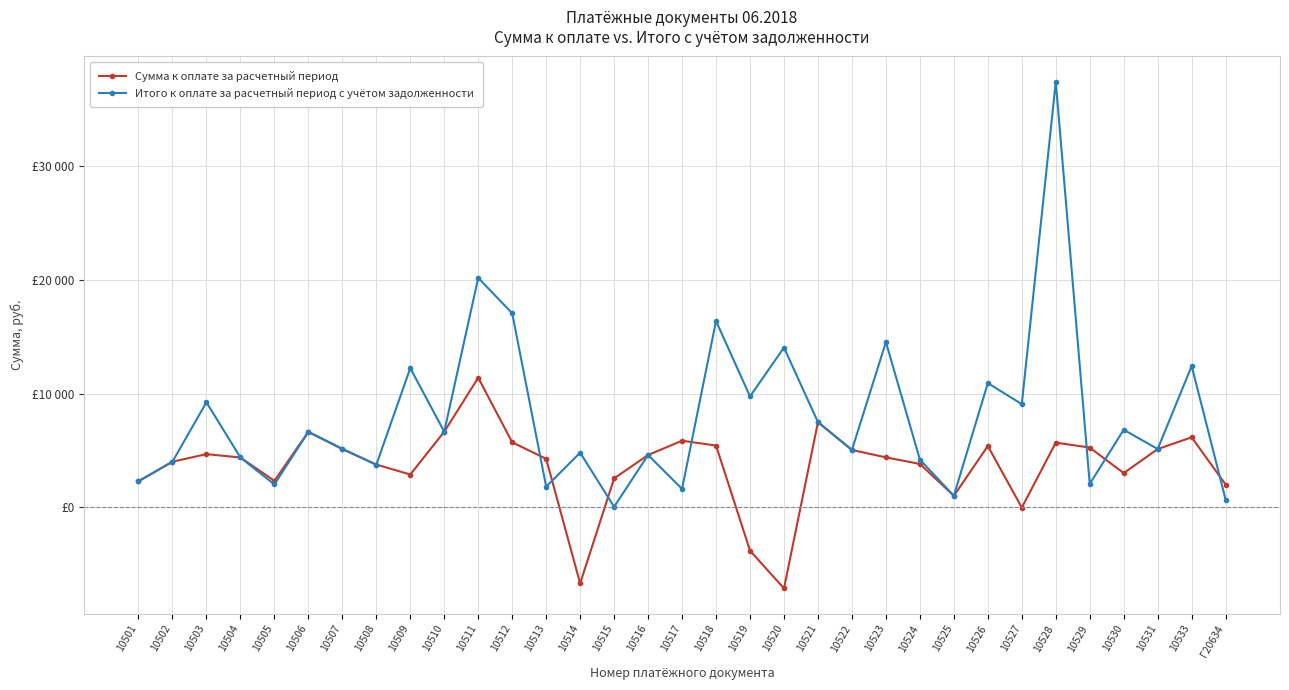

Reading left to right, extract all data points from this chart.

Сумма к оплате за расчетный период: 10501=2293	10502=4008	10503=4674	10504=4379	10505=2326	10506=6631	10507=5119	10508=3757	10509=2883	10510=6646	10511=11389	10512=5715	10513=4263	10514=-6693	10515=2539	10516=4600	10517=5854	10518=5429	10519=-3812	10520=-7131	10521=7487	10522=5043	10523=4389	10524=3814	10525=1014	10526=5387	10527=-27	10528=5688	10529=5250	10530=3007	10531=5122	10533=6152	Г20634=1999
Итого к оплате за расчетный период c учётом задолженности: 10501=2292	10502=4008	10503=9233	10504=4379	10505=2011	10506=6631	10507=5149	10508=3735	10509=12236	10510=6646	10511=20170	10512=17059	10513=1817	10514=4801	10515=42	10516=4600	10517=1618	10518=16383	10519=9747	10520=14046	10521=7487	10522=5043	10523=14527	10524=4192	10525=1014	10526=10918	10527=9069	10528=37408	10529=2057	10530=6817	10531=5122	10533=12424	Г20634=662